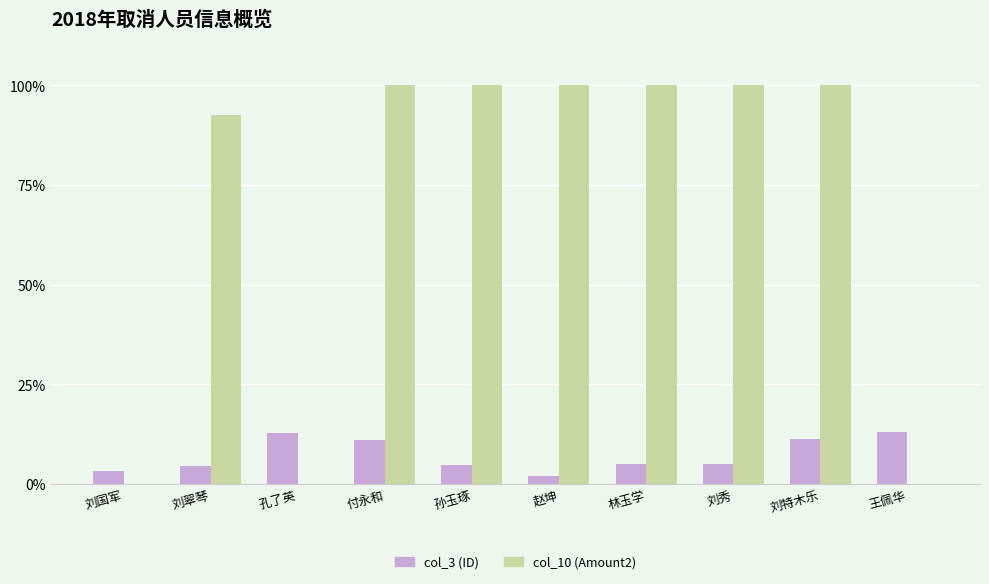

Is it true that col_3 (ID) equals 4.5 at 刘翠琴?

True